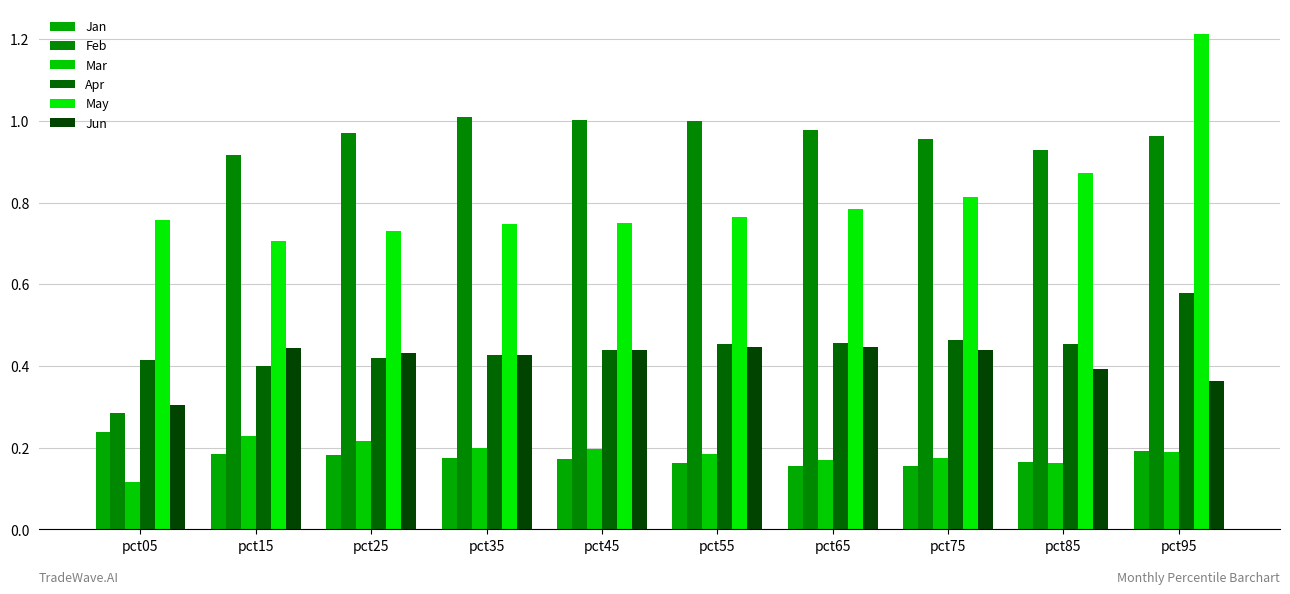

How many bars are there in each group?

6